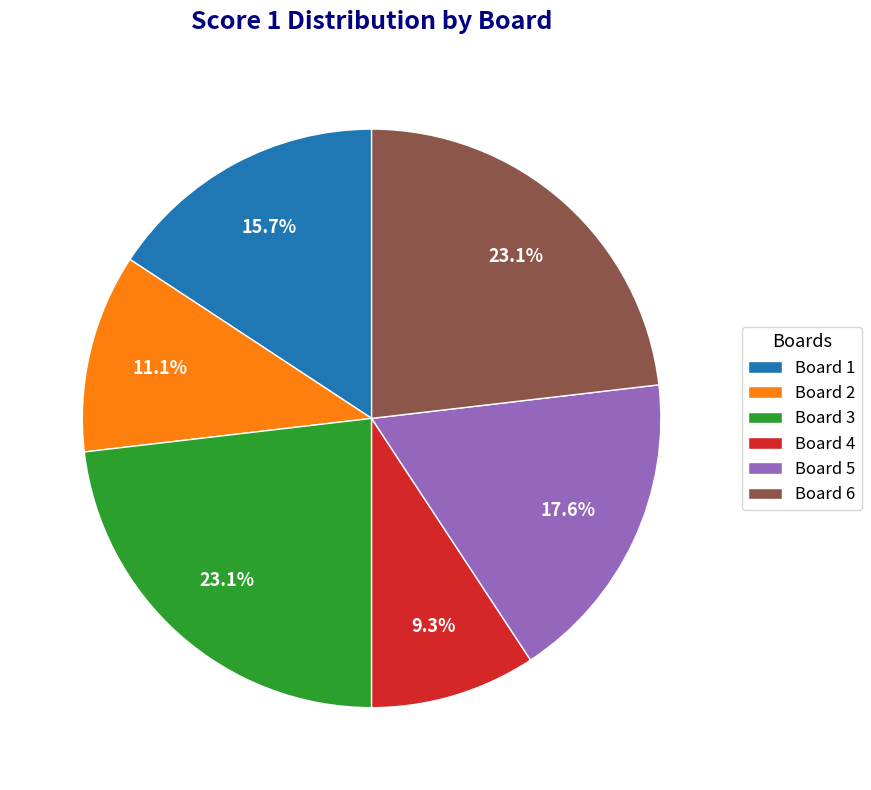

How many segments does this pie chart have?

6